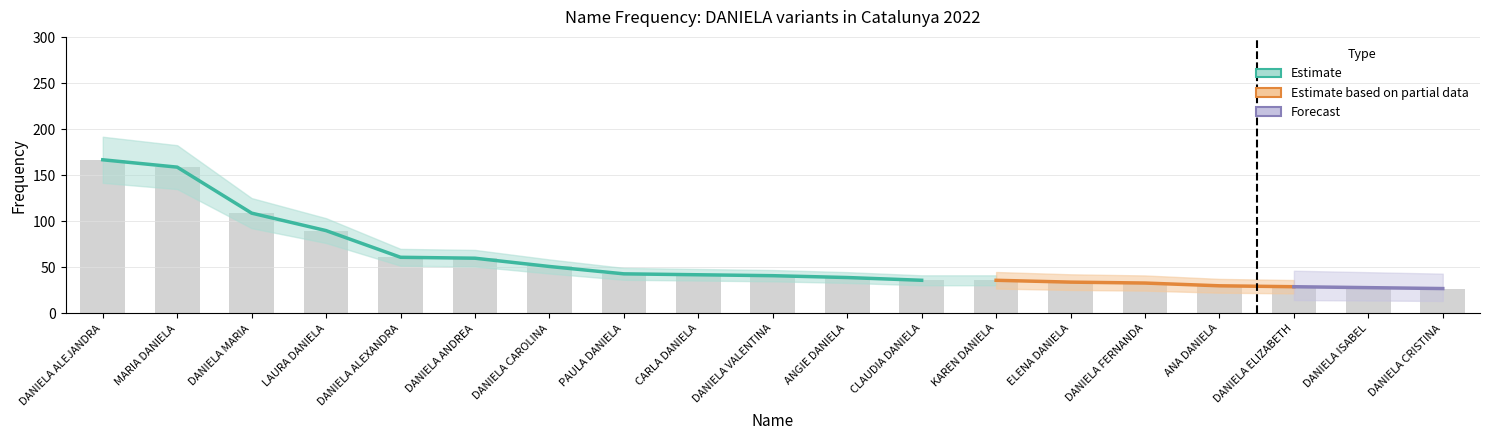

Which series has the largest total across all categories?

Estimate